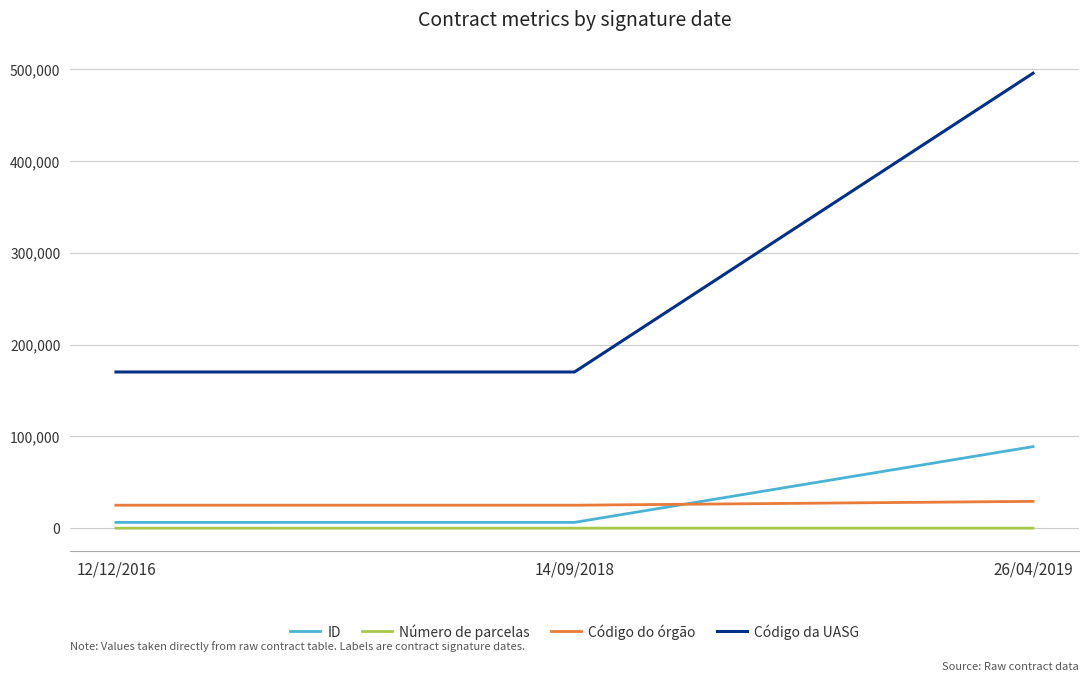

Does the chart display data point markers on the line(s)?

No